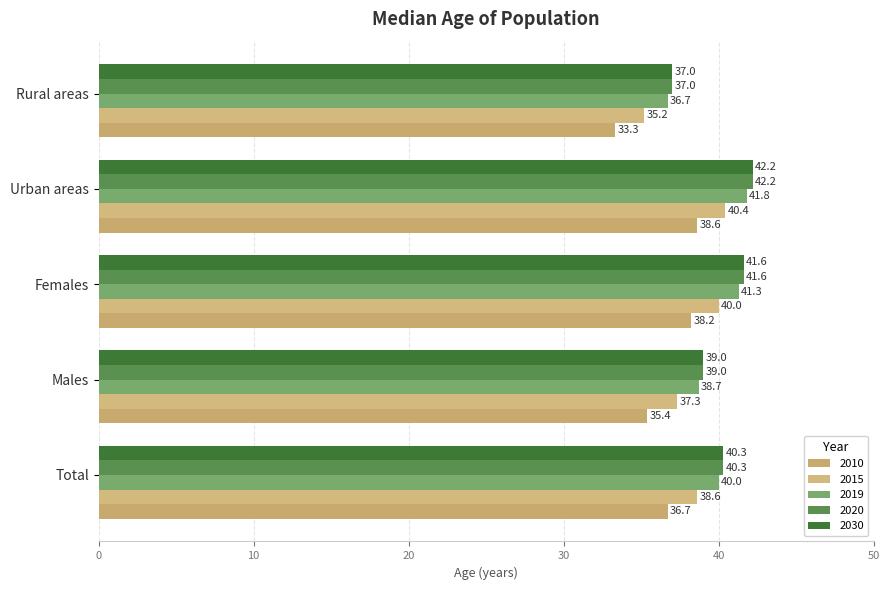

What is the difference between the highest and lowest values at Females?

3.4